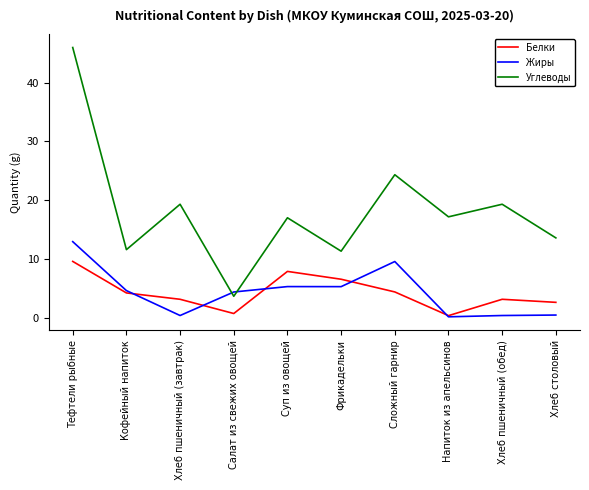

Where is the first local maximum for Белки?

Суп из овощей